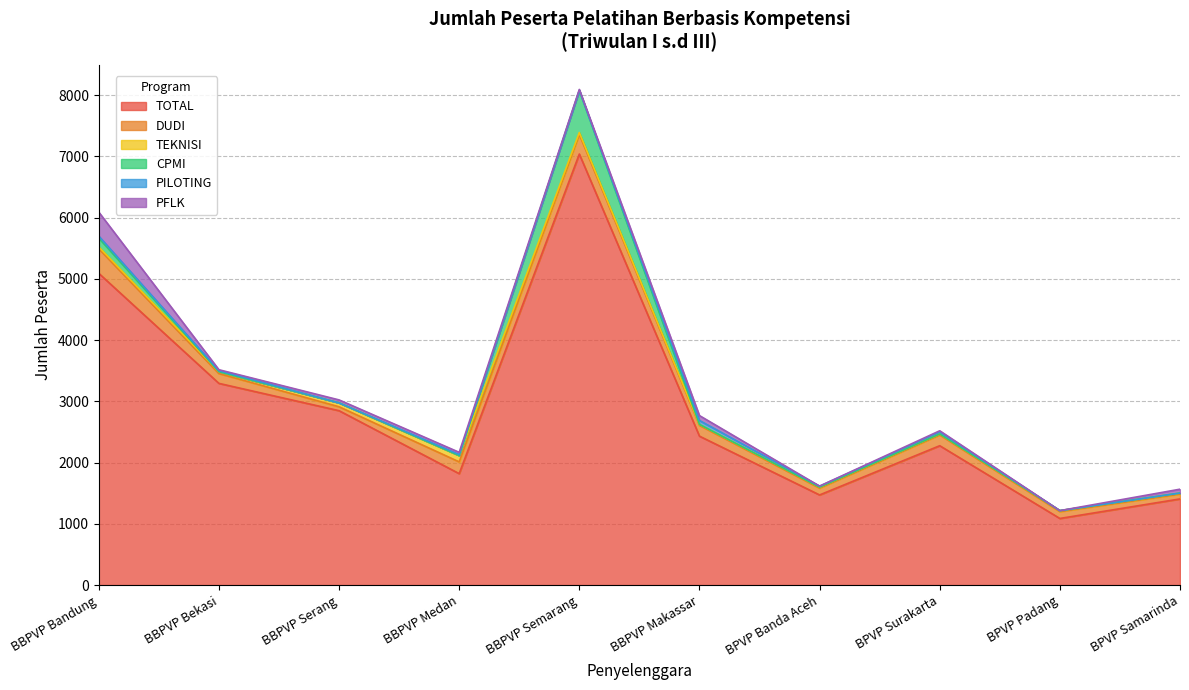

Is the value of TEKNISI at BBPVP Bekasi greater than the value of CPMI at BBPVP Medan?

Yes